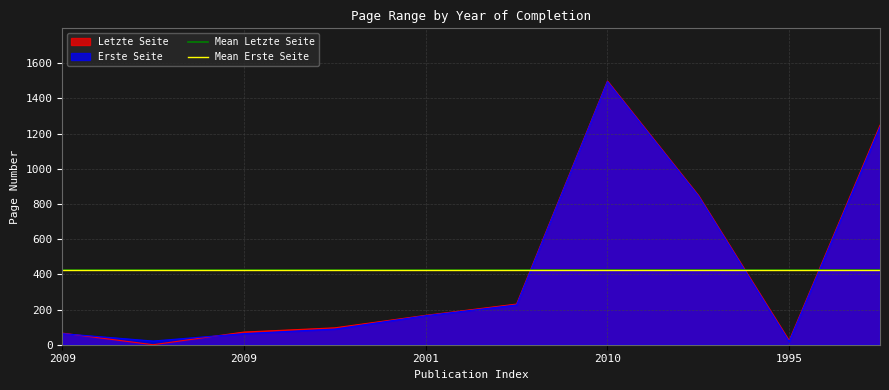

What is the sum of the Mean Erste Seite values at 2009 and 2009?

844.6